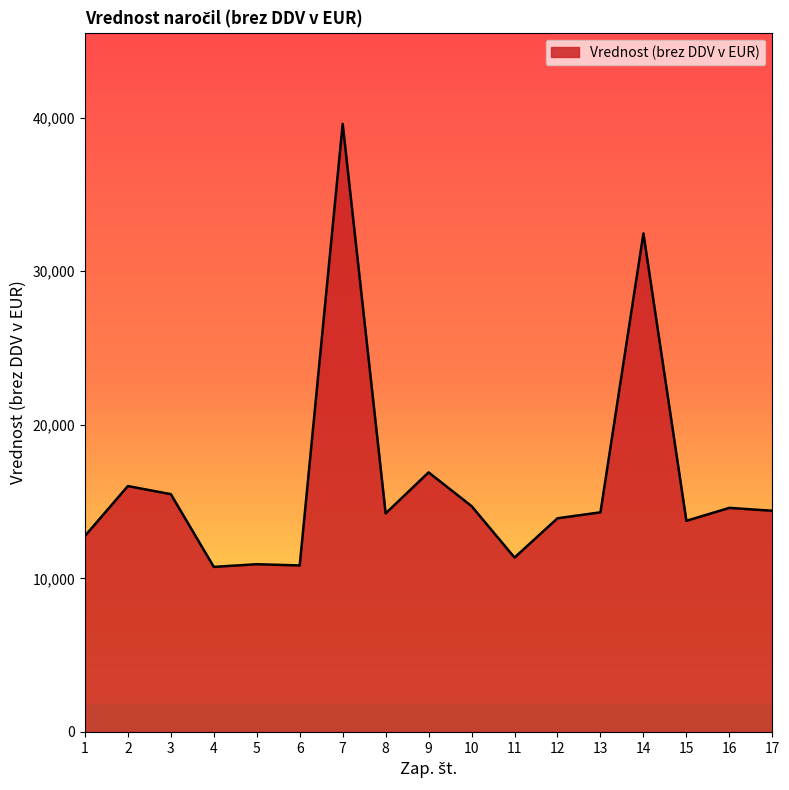

What is the change in value from 6 to 17?

+3560